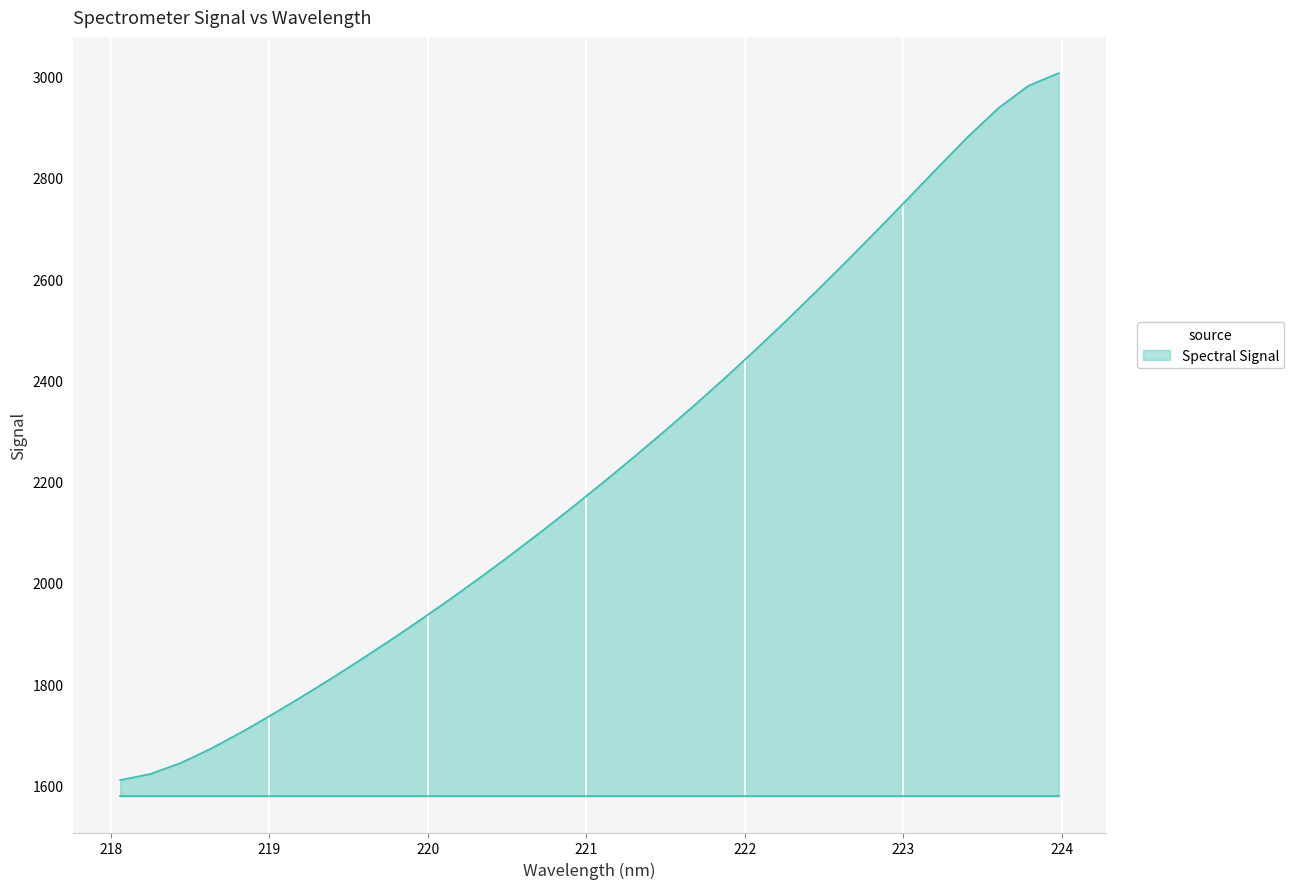

What is the greatest value displayed?

3007.3